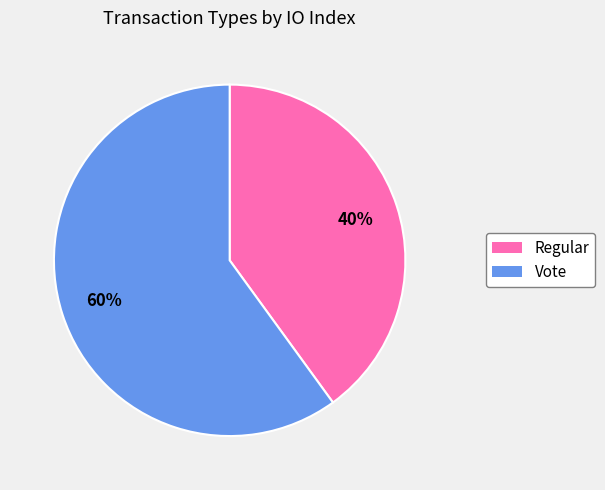

How many slices are in this pie chart?

2